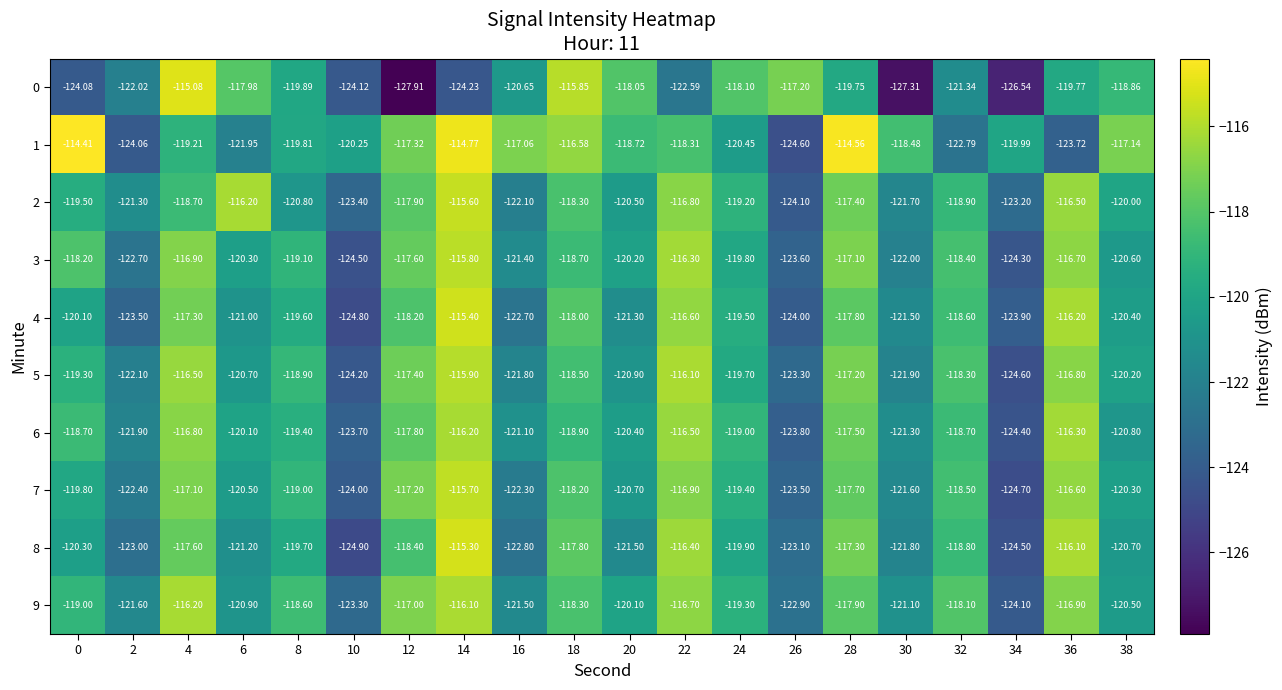

Is the value of 0 at 26 greater than the value of 9 at 30?

Yes